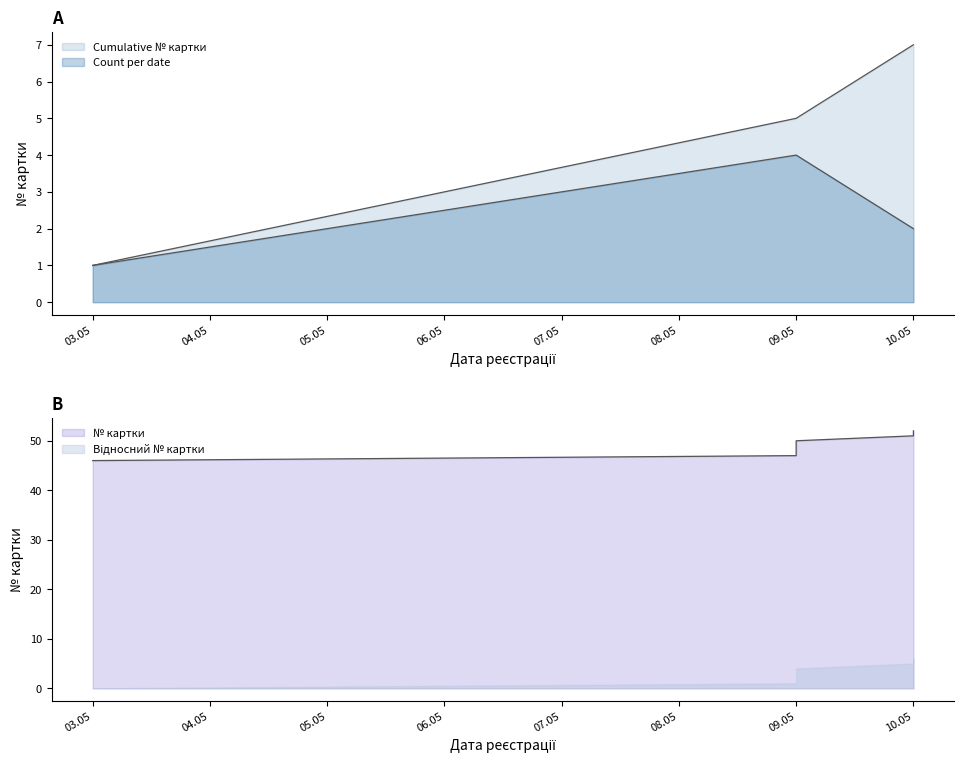

Count the values in the range 47 to 51.

5